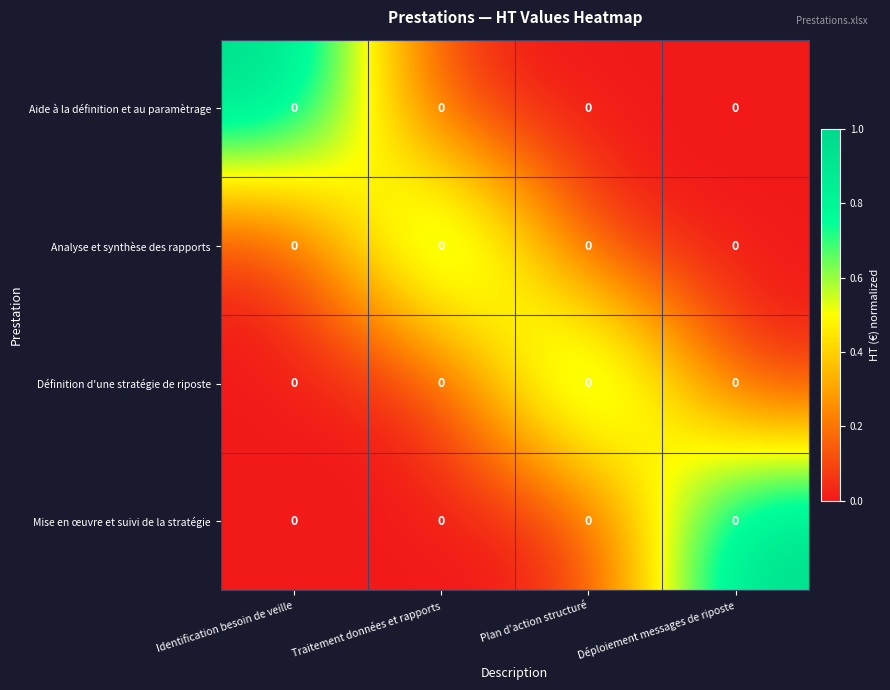

Is it true that Mise en œuvre et suivi de la stratégie equals 0 at Identification besoin de veille?

True